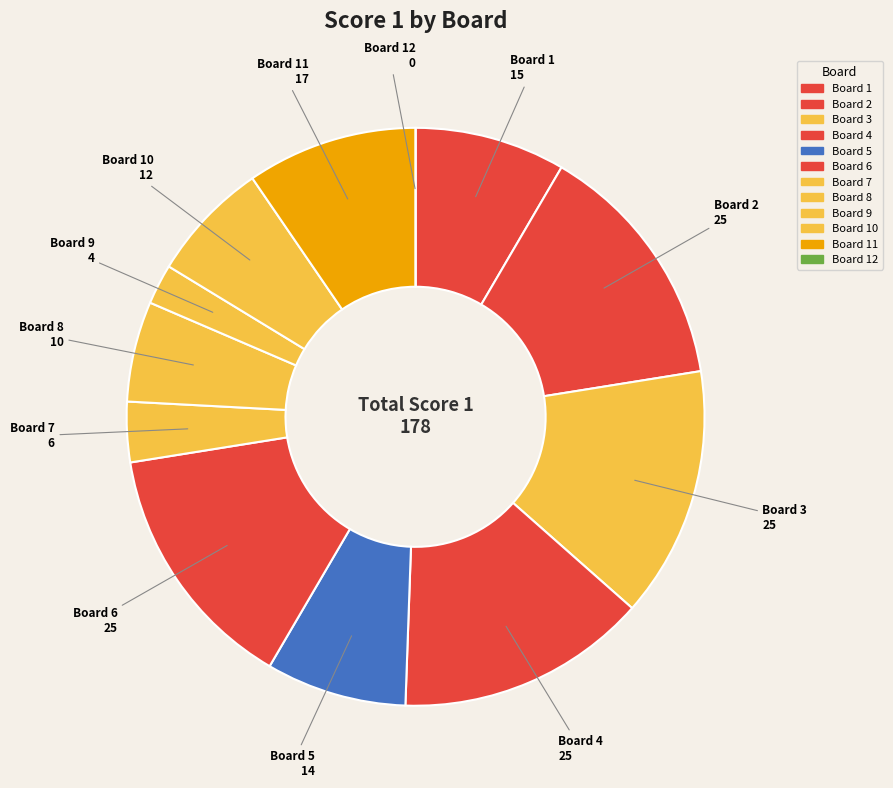

To the nearest percent, what is the difference between the largest and smallest slice percentages?

14%